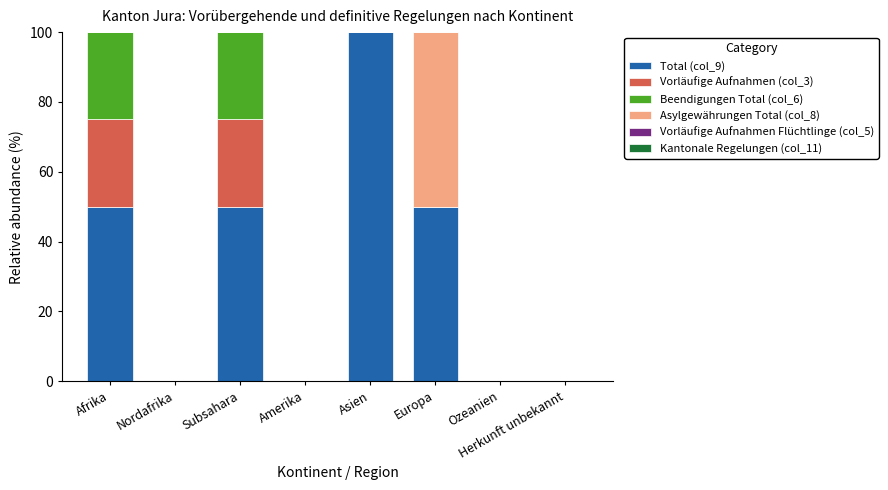

Are the bars grouped side by side (vs. stacked)?

No